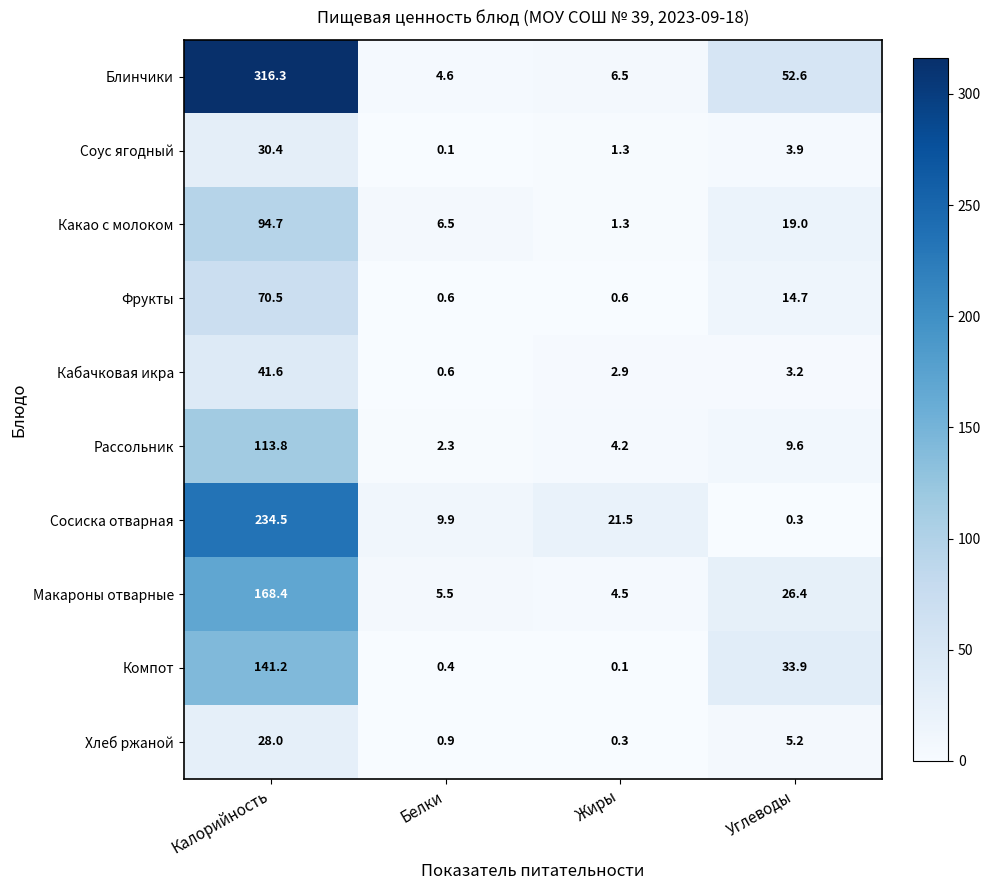

Which series has the largest range (max minus min)?

Блинчики